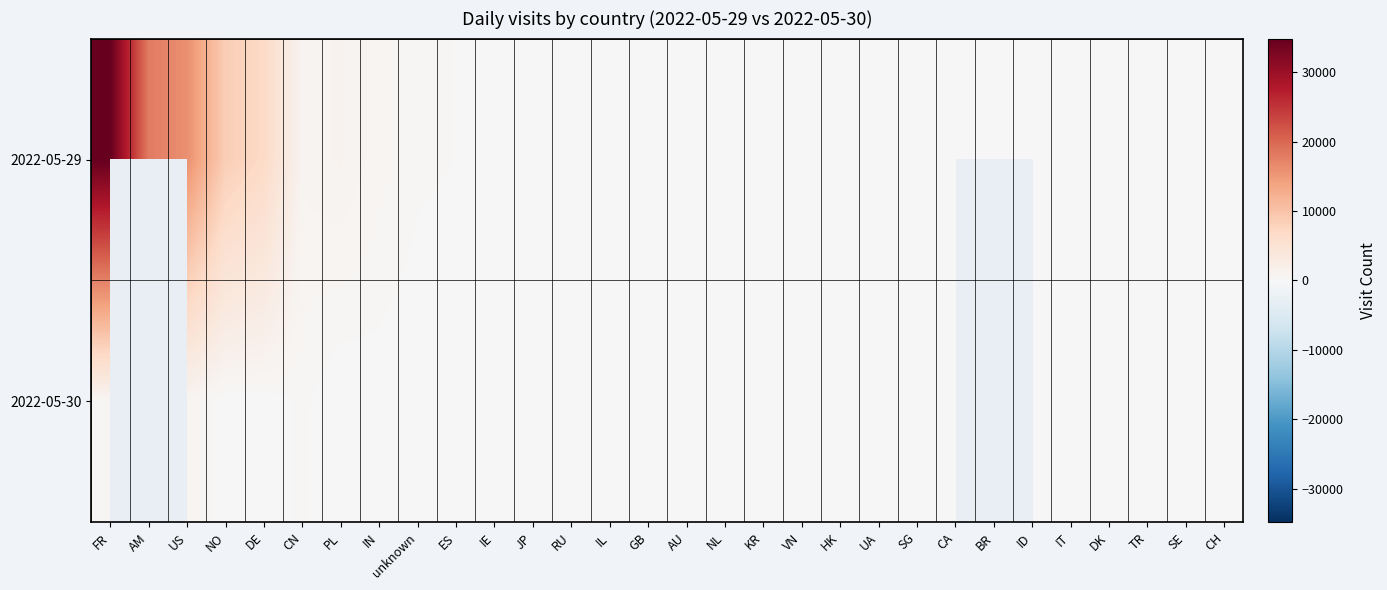

Is it true that 2022-05-29 equals 268.0 at ES?

True